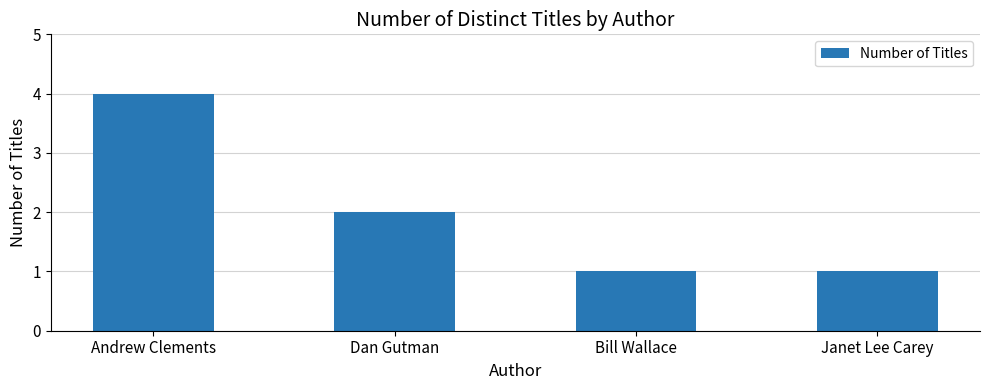

Are the bars horizontal?

No